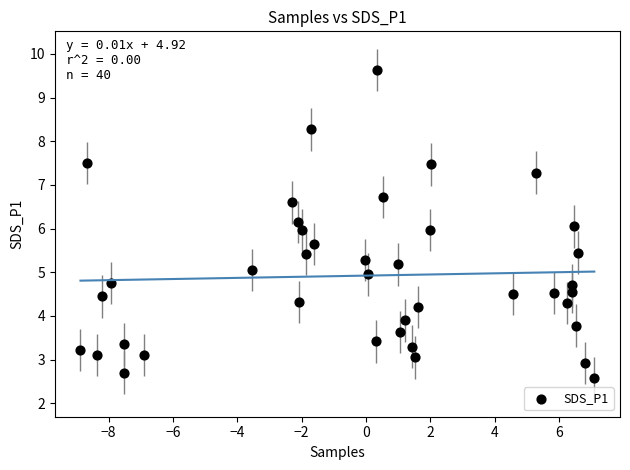

What is the range of X values (max minus min)?

16.0